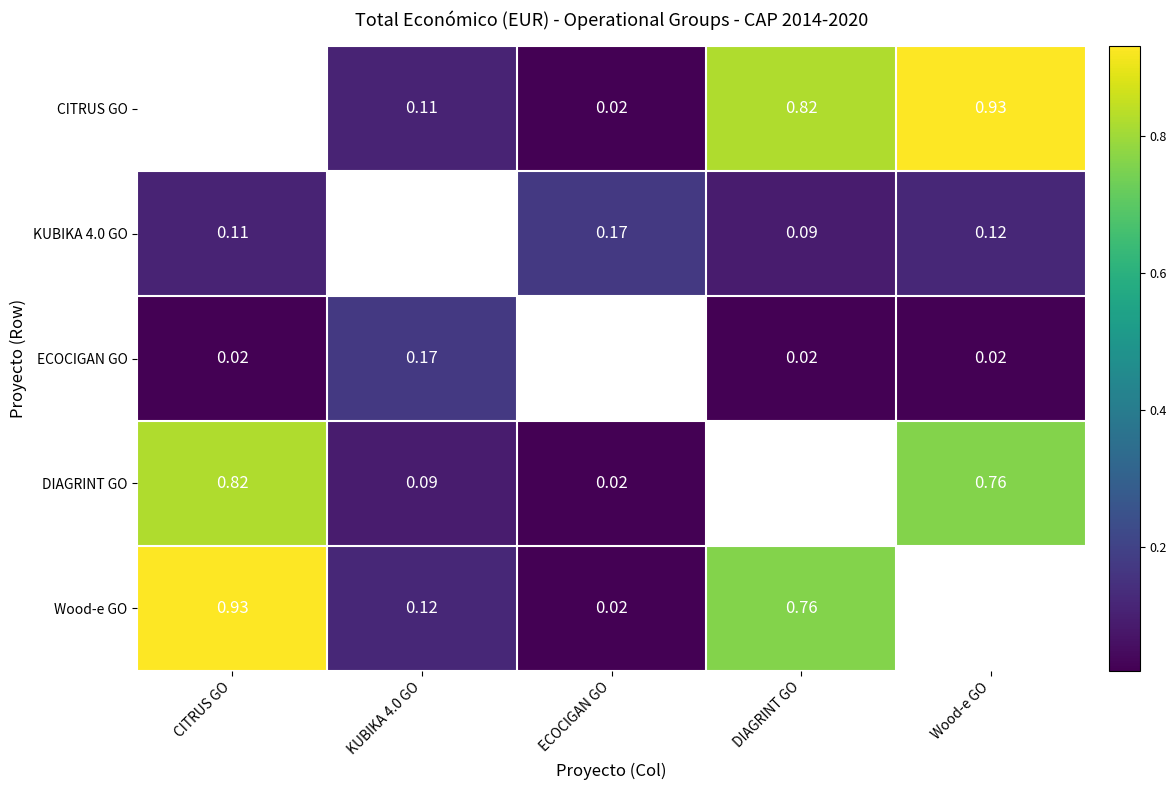

Count the number of data series in this chart.

5